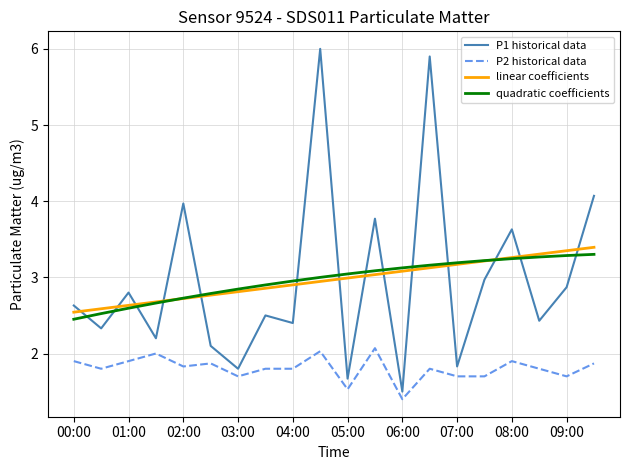

Which series has the largest range (max minus min)?

P1 historical data